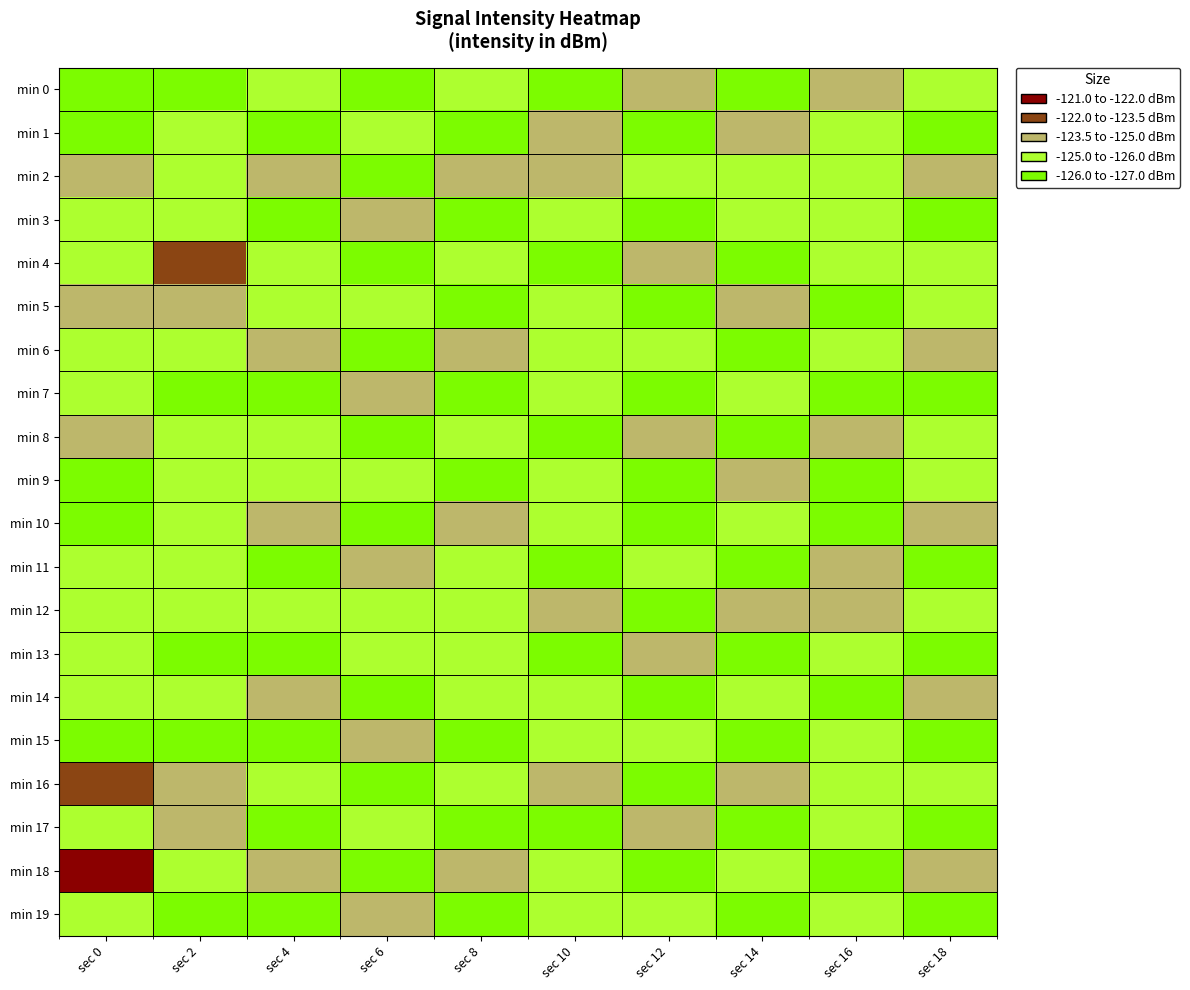

At which category is the sum across all series the highest?

sec 8